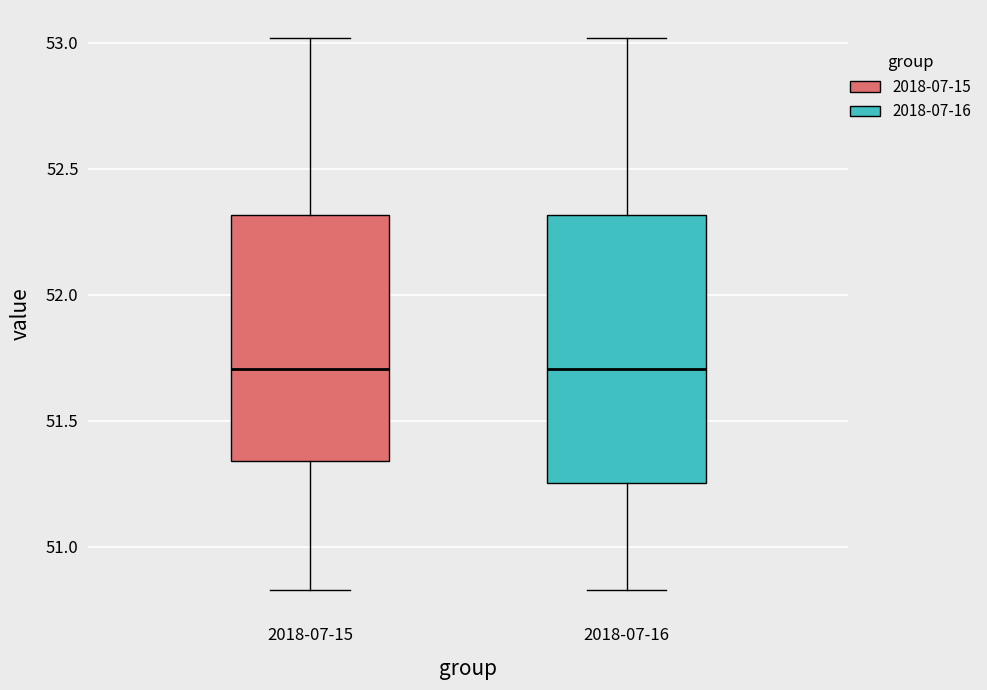

Reading left to right, read every box against the y-axis: the position of its median line, the range the box covers, and the ends of its whiskers. The values are not printed on the chart, so give them approximately, as read against the axis.

2018-07-15: median 51.70, box 51.35 to 52.30, whiskers 50.85 to 53.00
2018-07-16: median 51.70, box 51.25 to 52.30, whiskers 50.85 to 53.00